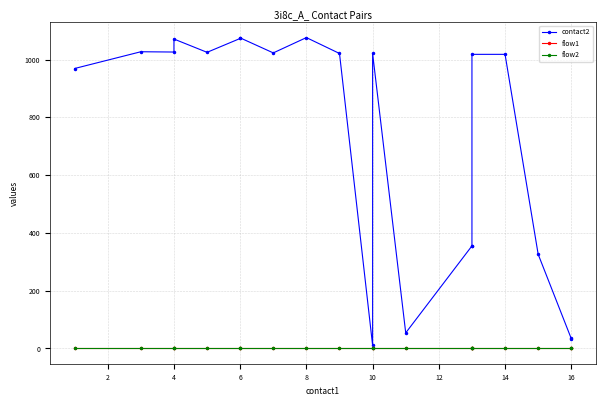

What is the approximate value of flow2 at 14?

1